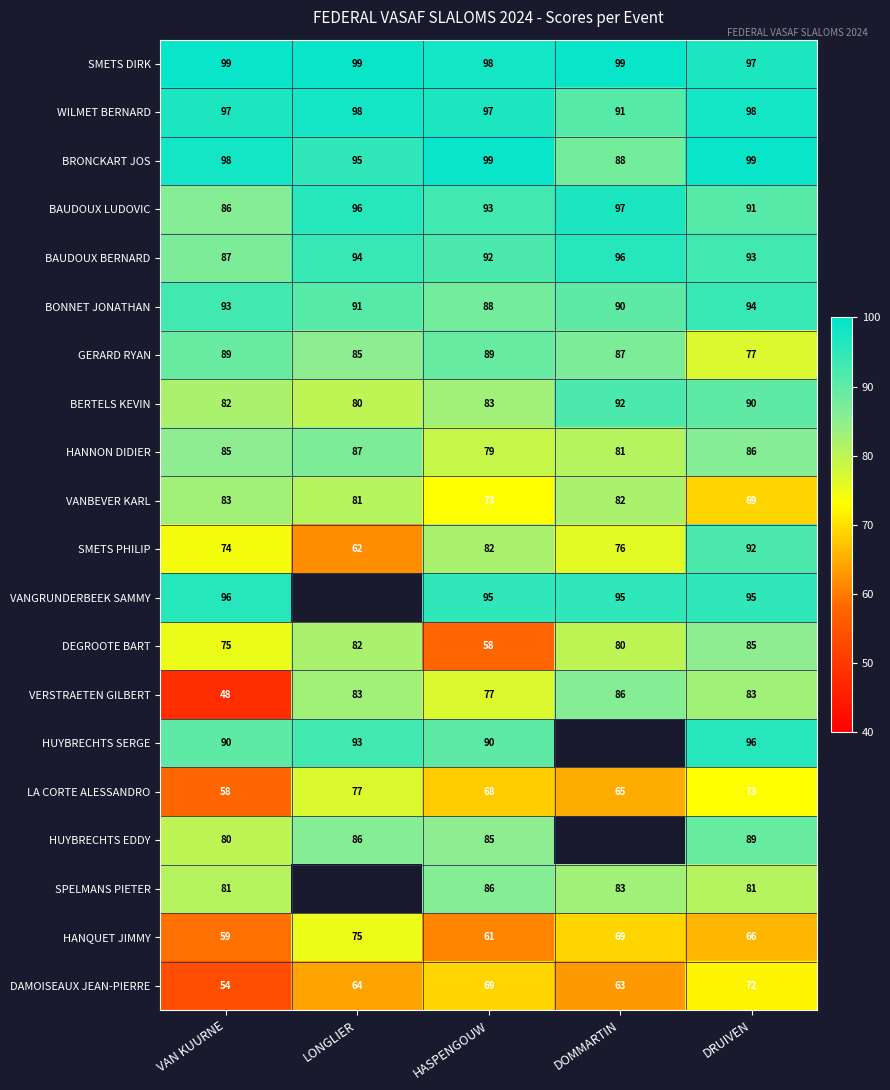

Which category has the highest value in the DEGROOTE BART series?

DRUIVEN